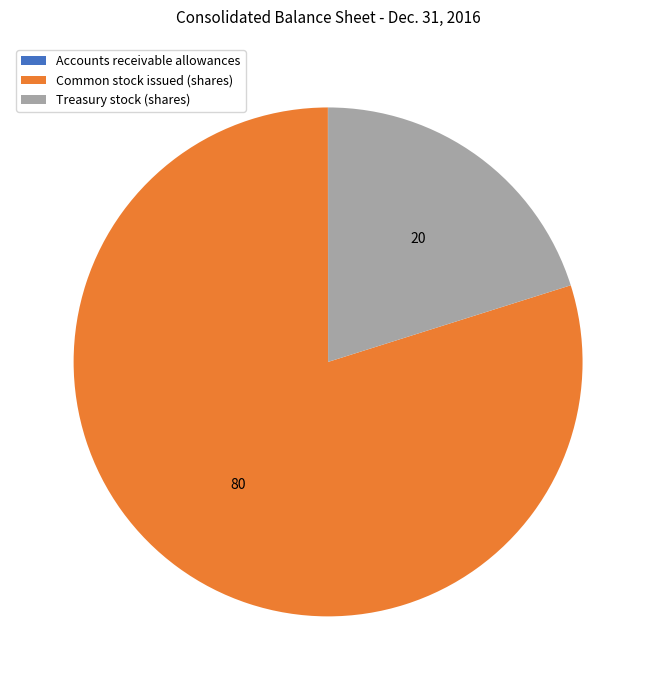

The Common stock issued (shares) slice represents 80% of the pie. True or false?

True